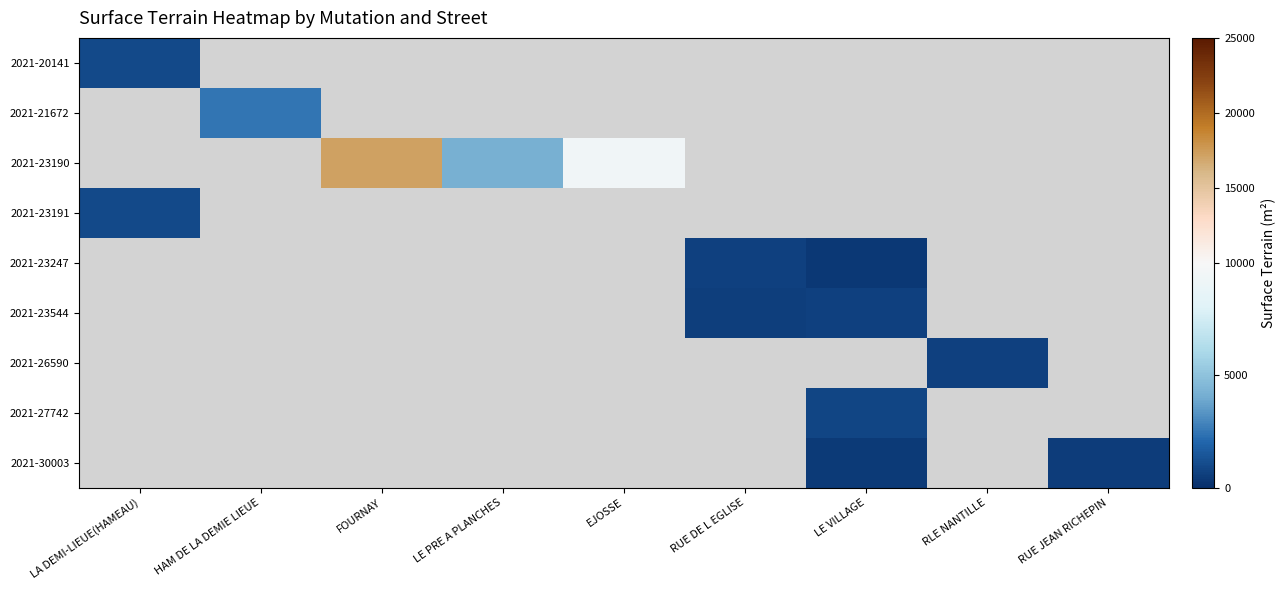

How many data points in 2021-23190 are less than 17180?

2